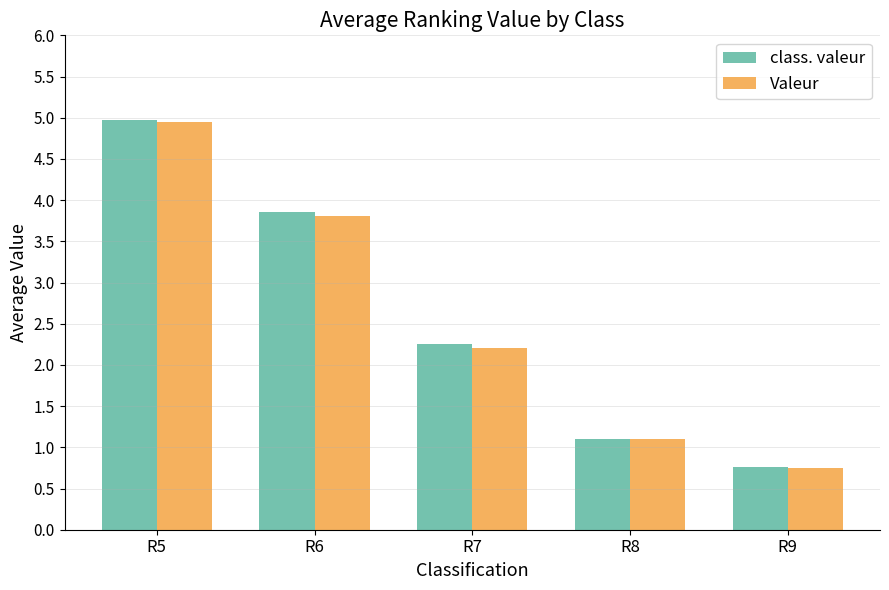

What is the difference between the class. valeur values at R6 and R5?

1.1